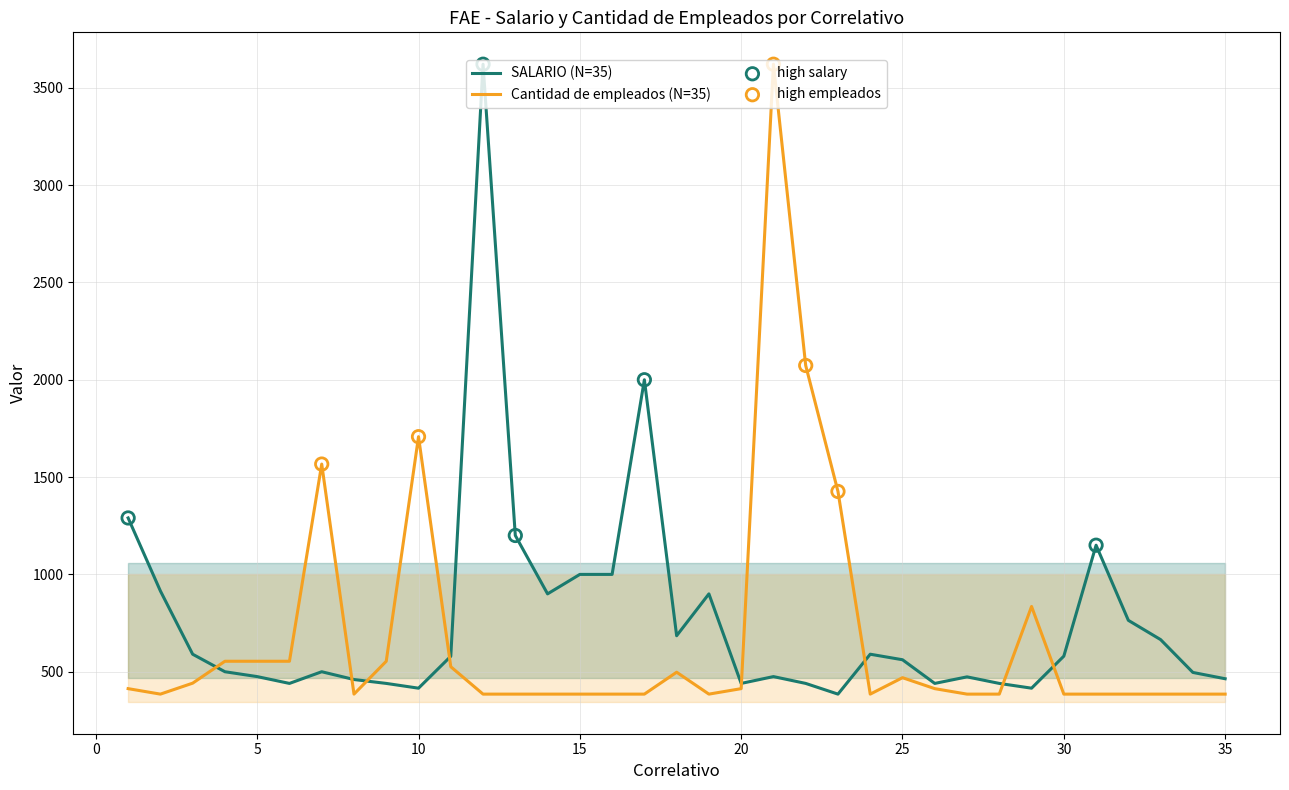

Which series has the largest total across all categories?

SALARIO